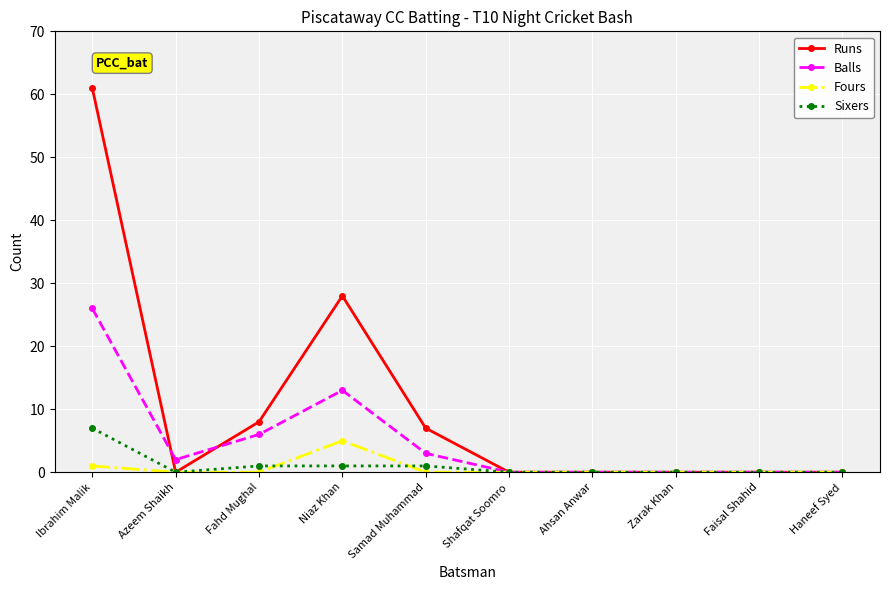

What are all the series names shown in the legend?

Runs, Balls, Fours, Sixers